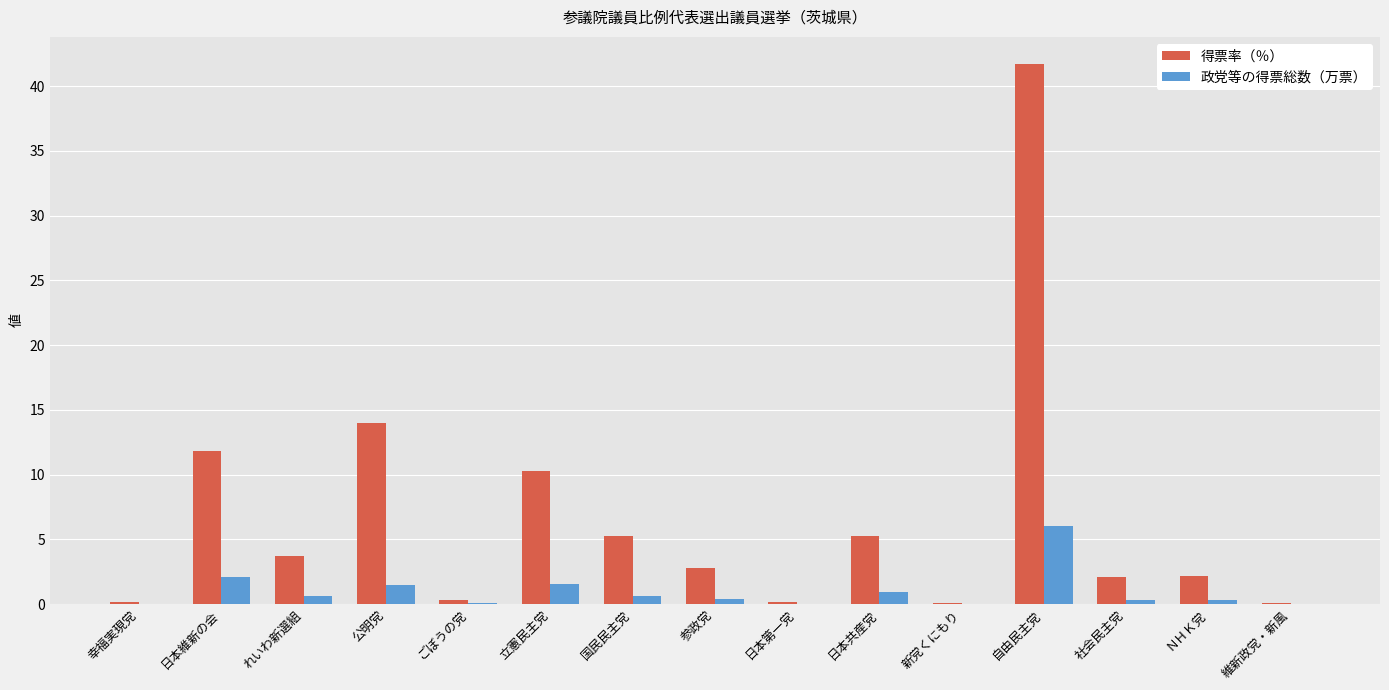

What is the sum of all 政党等の得票総数（万票） values?

14.7